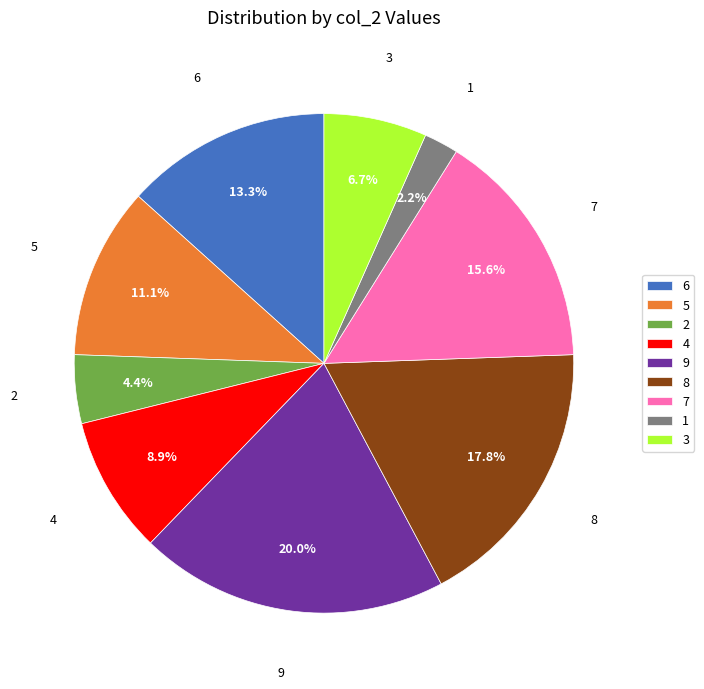

What is the smallest slice in the pie chart?

1